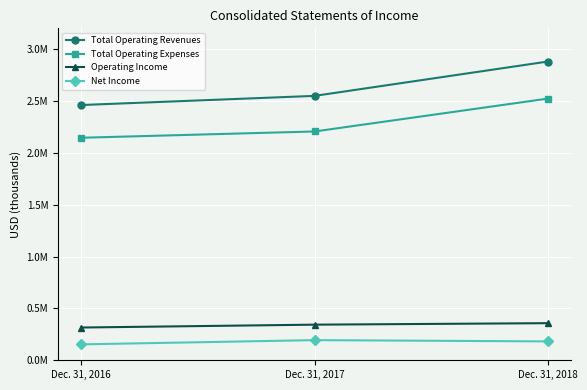

What is the sum of the Net Income values at Dec. 31, 2016 and Dec. 31, 2017?

346997